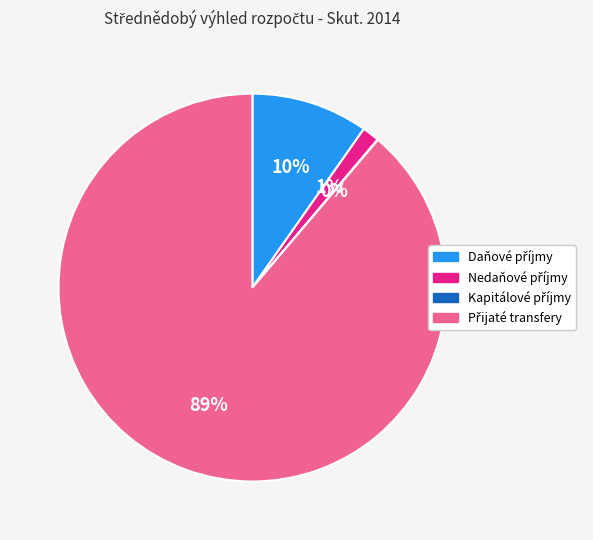

Is there a majority slice in this chart?

Yes